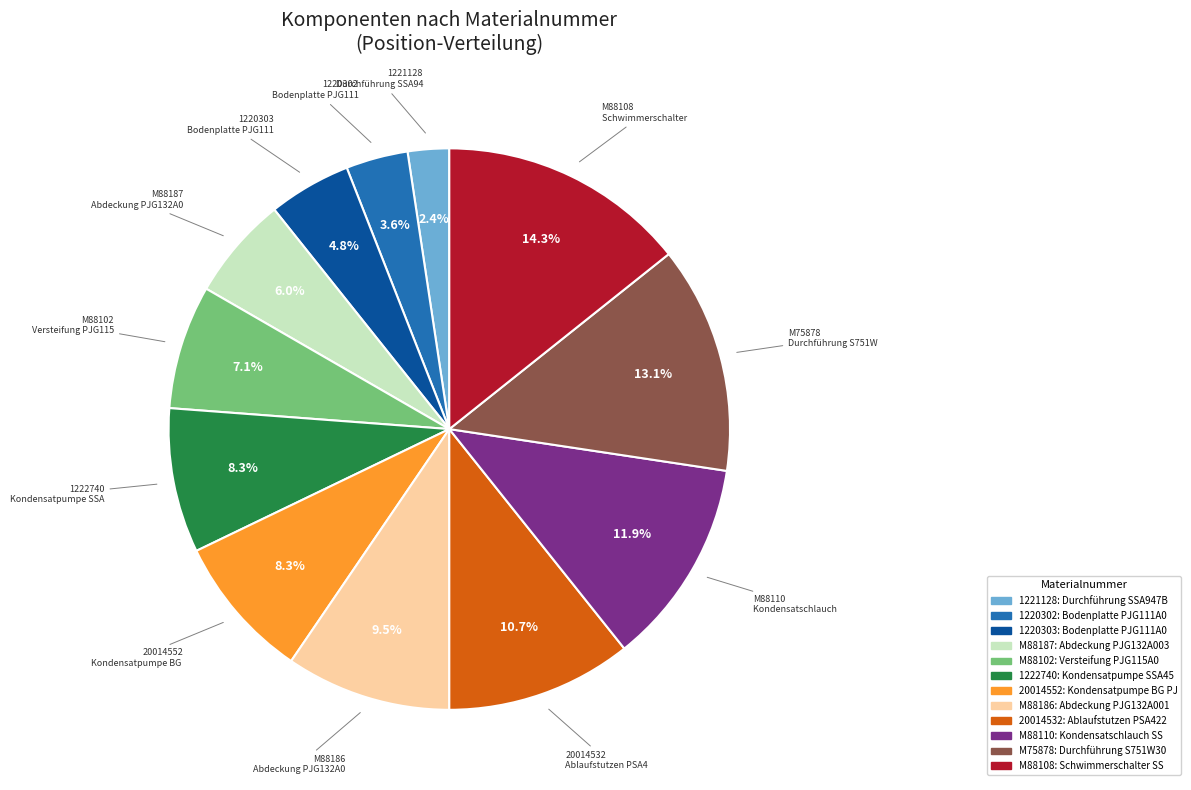

Combined, what portion of the pie is M88187 and 20014552?

14.3%